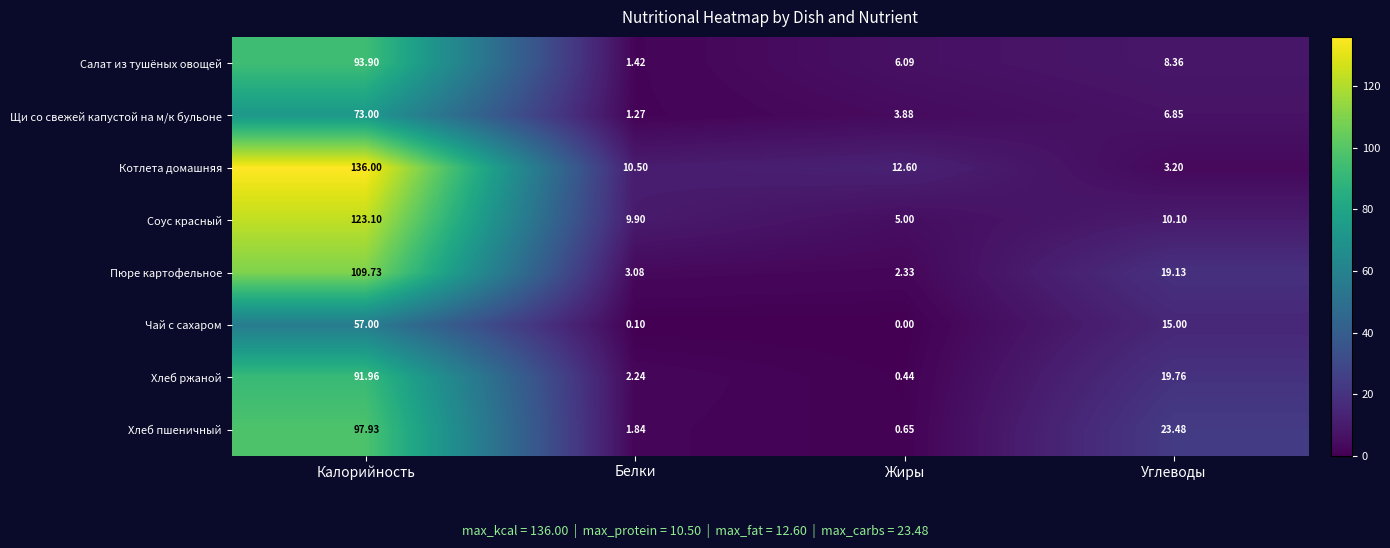

Is the value of Пюре картофельное at Калорийность greater than the value of Хлеб пшеничный at Белки?

Yes